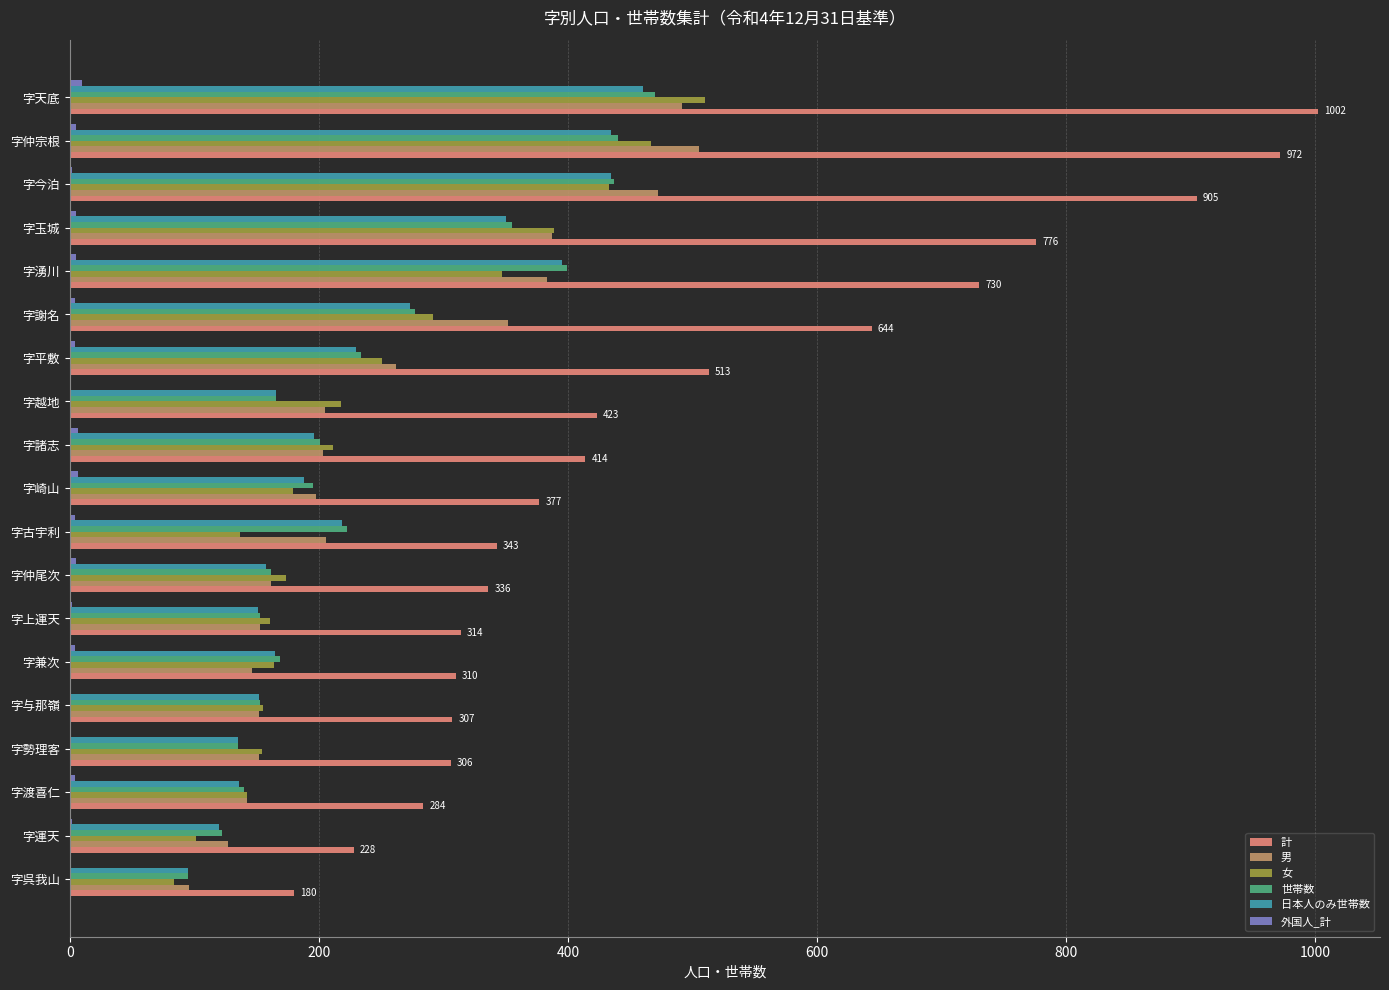

At which category does the chart reach its peak across all series?

字天底